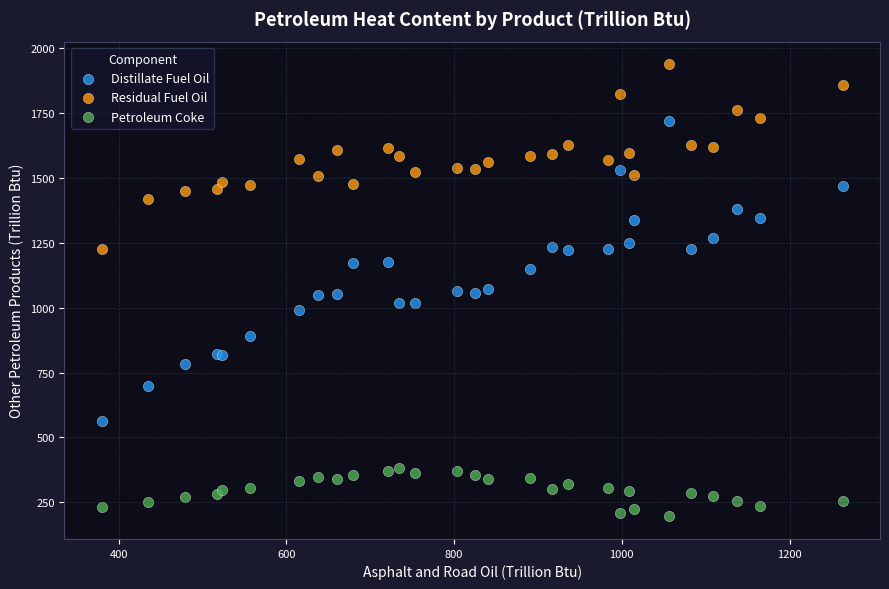

Which series reaches the minimum Y coordinate?

Petroleum Coke